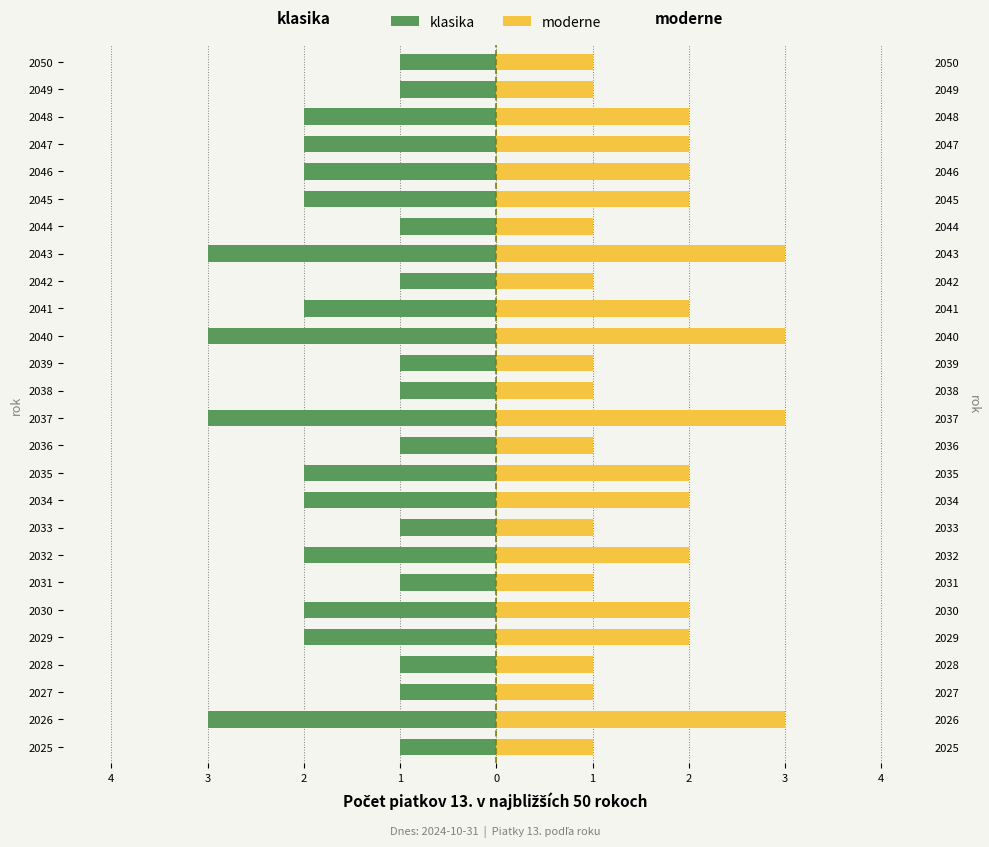

Count the number of data series in this chart.

2